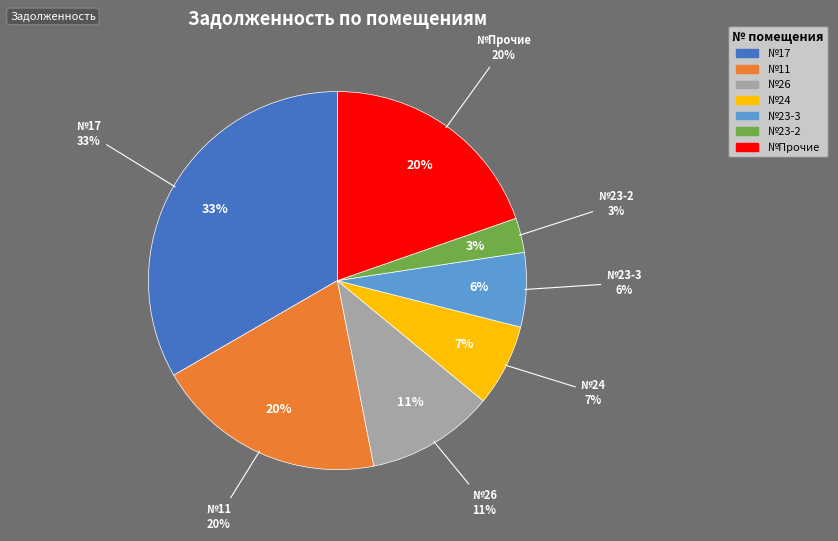

Is there a majority slice in this chart?

No